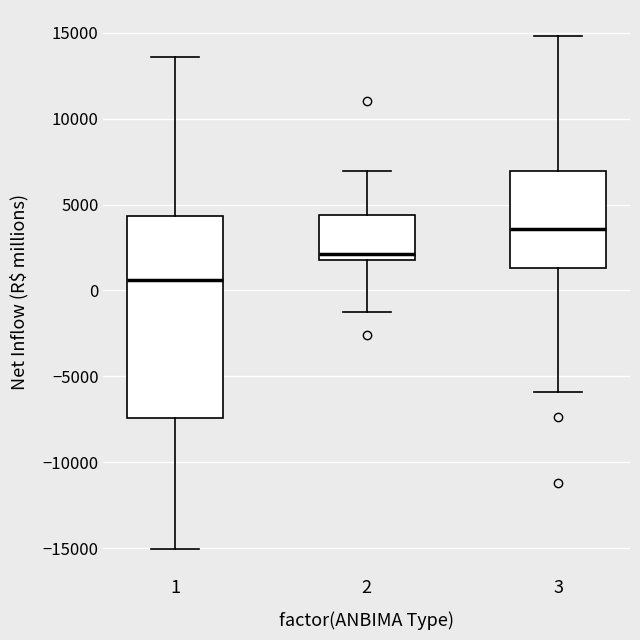

Where is the lower edge of the box at x = 3 on the y-axis? The values are not printed on the chart, so give them approximately, as read against the axis.

1500